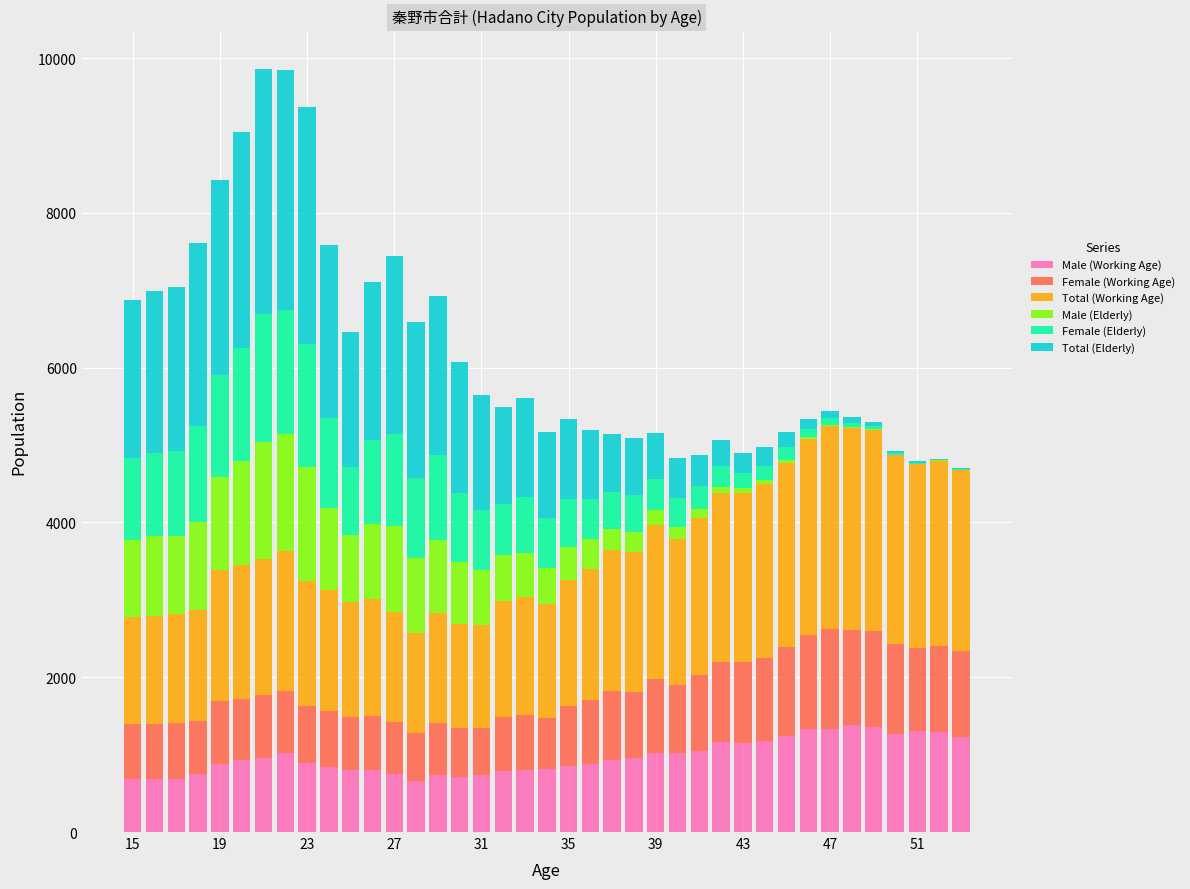

What is the maximum value for Male (Working Age)?

1385